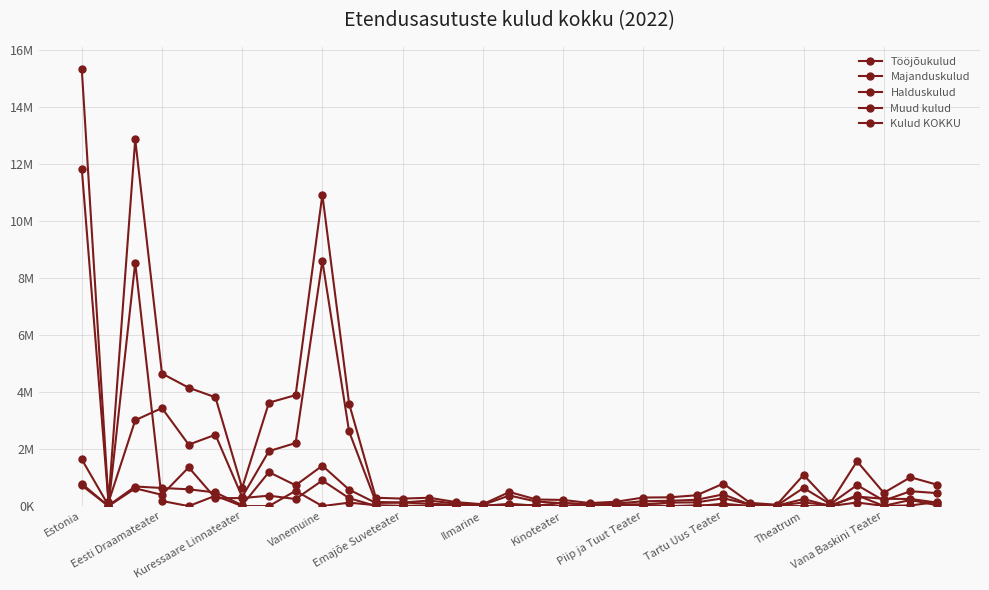

Which category has the highest value in the Tööjõukulud series?

Estonia